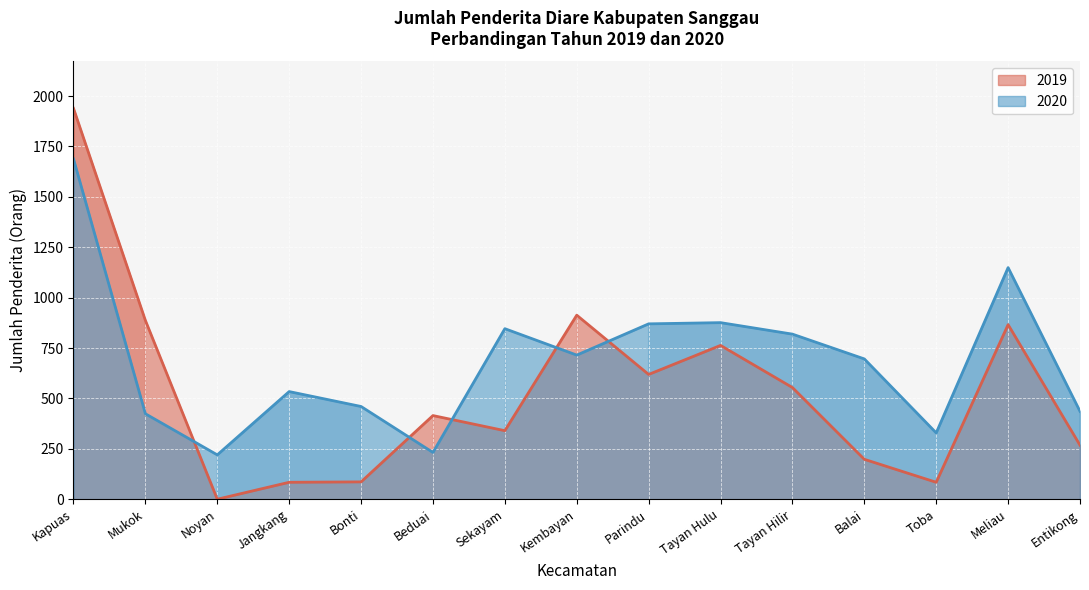

How many categories are shown in the chart?

15